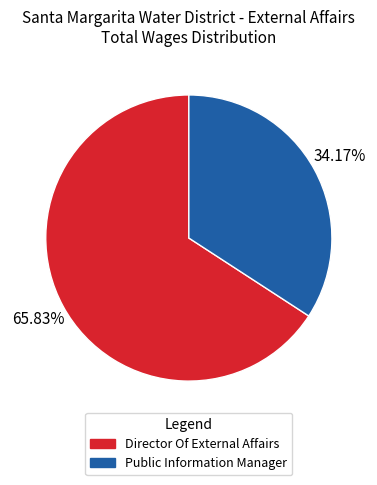

What percentage is the Director Of External Affairs slice, to the nearest percent?

66%